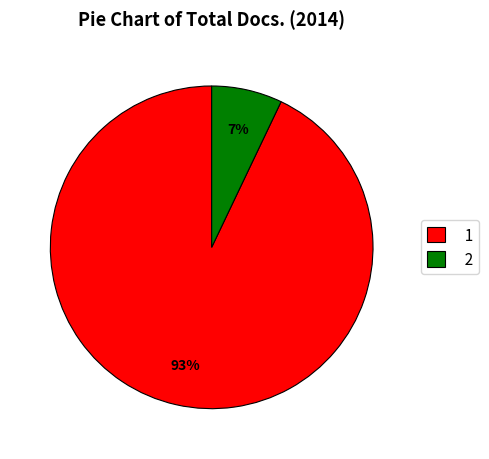

To the nearest percent, what is the difference between the 1 and 2 slice percentages?

86%